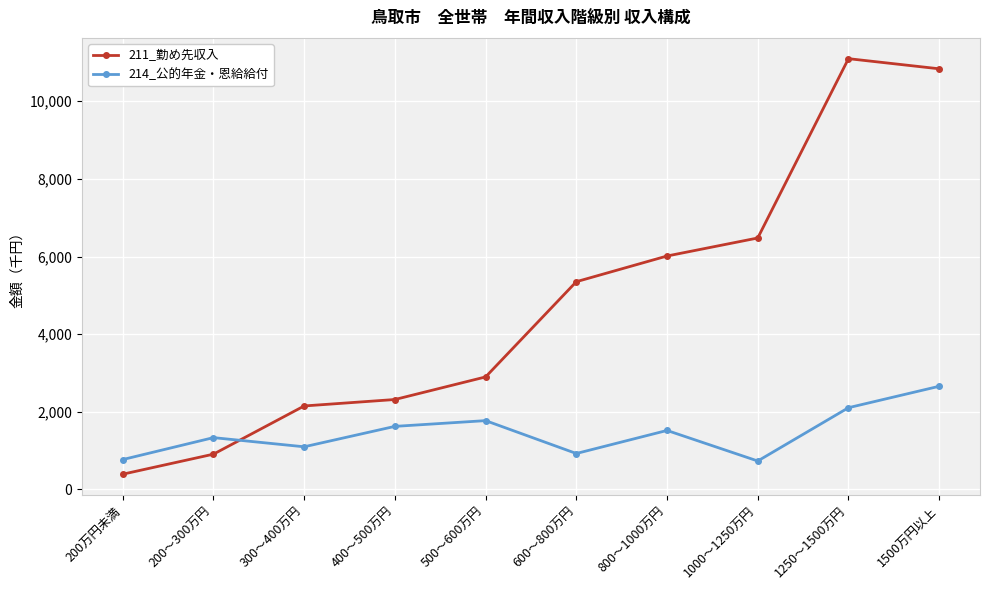

Is the value of 211_勤め先収入 at 400～500万円 greater than the value of 214_公的年金・恩給給付 at 500～600万円?

Yes